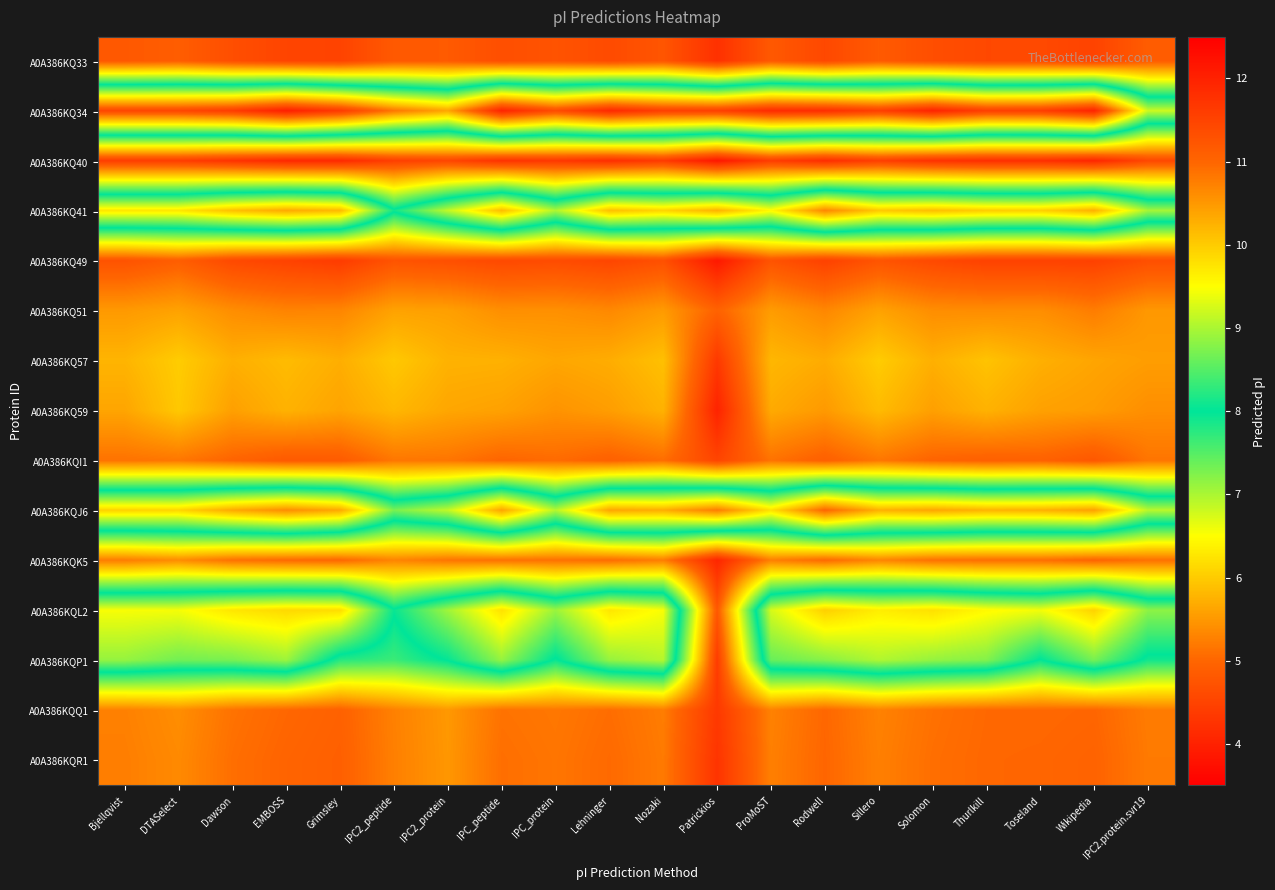

At which category is the sum across all series the highest?

Sillero